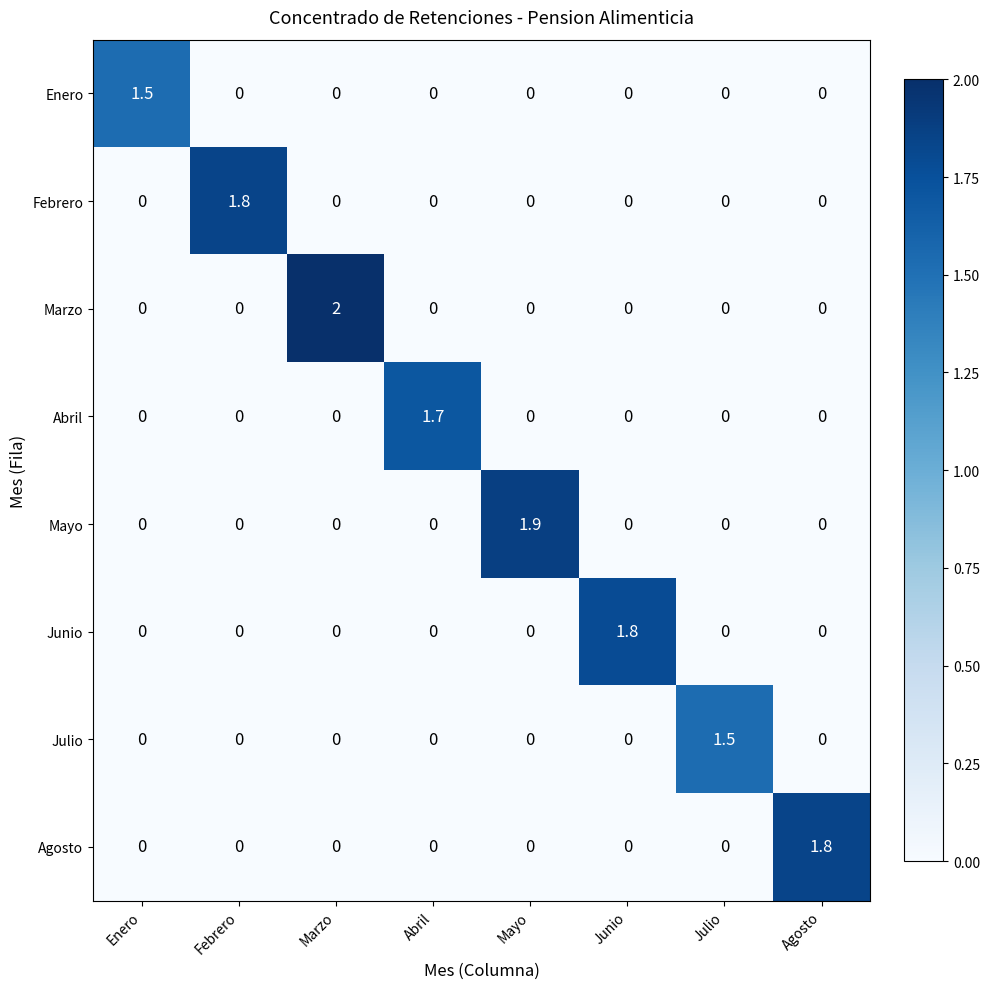

Is it true that Enero equals 0.0 at Agosto?

True